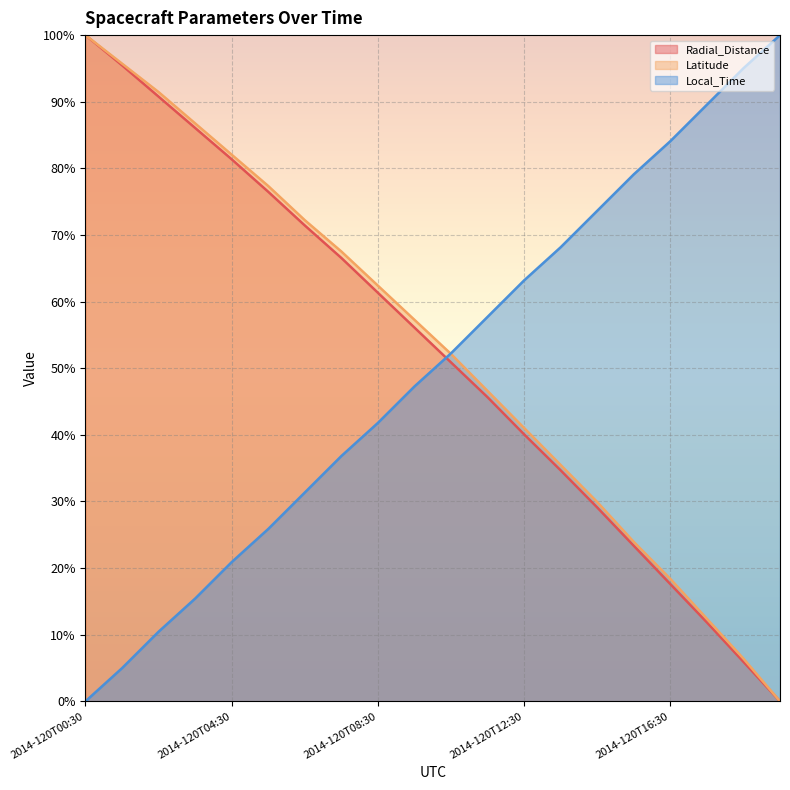

Reading right to left, transcribe all the data shown in this chart.

Radial_Distance: 0.0	5.9	11.8	17.6	23.3	29.1	34.7	40.1	45.6	50.9	56.1	61.3	66.6	71.4	76.5	81.4	86.1	90.8	95.5	100.0
Latitude: 0.0	6.4	12.4	18.4	23.9	29.9	35.5	41.0	46.6	52.1	57.3	62.4	67.5	72.2	77.4	82.1	86.8	91.5	95.7	100.0
Local_Time: 100.0	95.0	89.6	84.1	79.1	73.6	68.2	63.2	57.7	52.2	47.3	41.8	36.8	31.3	25.9	20.9	15.4	10.4	5.0	0.0